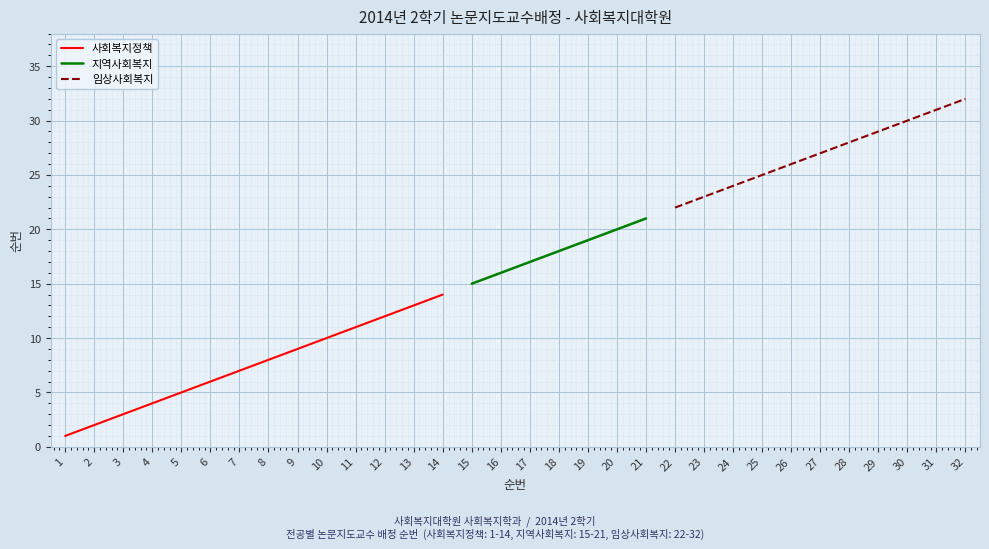

Is the value of 사회복지정책 at 31 greater than the value of 지역사회복지 at 29?

No